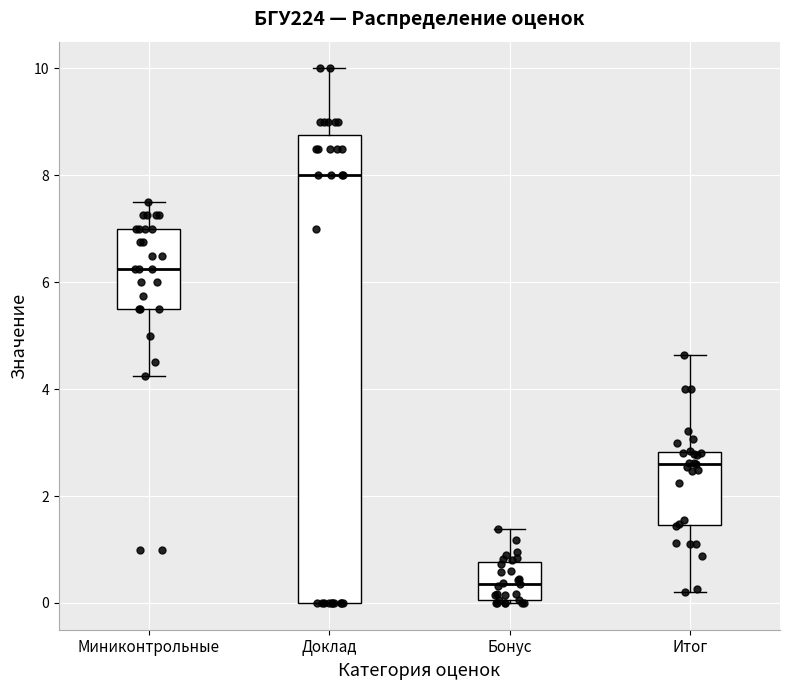

Where does the median line of the box for Бонус sit on the y-axis? The values are not printed on the chart, so give them approximately, as read against the axis.

0.4